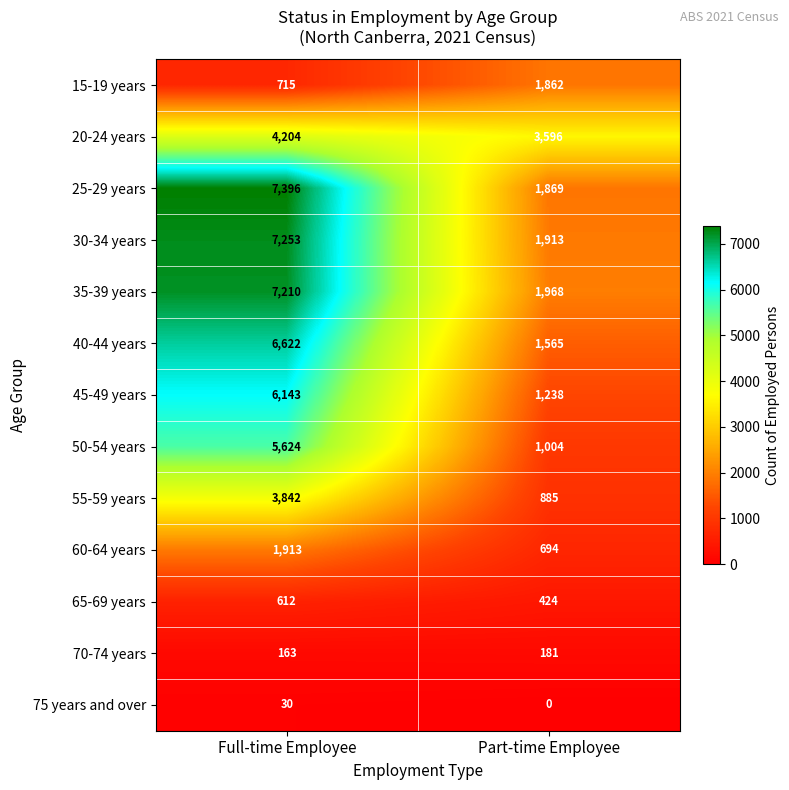

Which category has the highest value in the 15-19 years series?

Part-time Employee